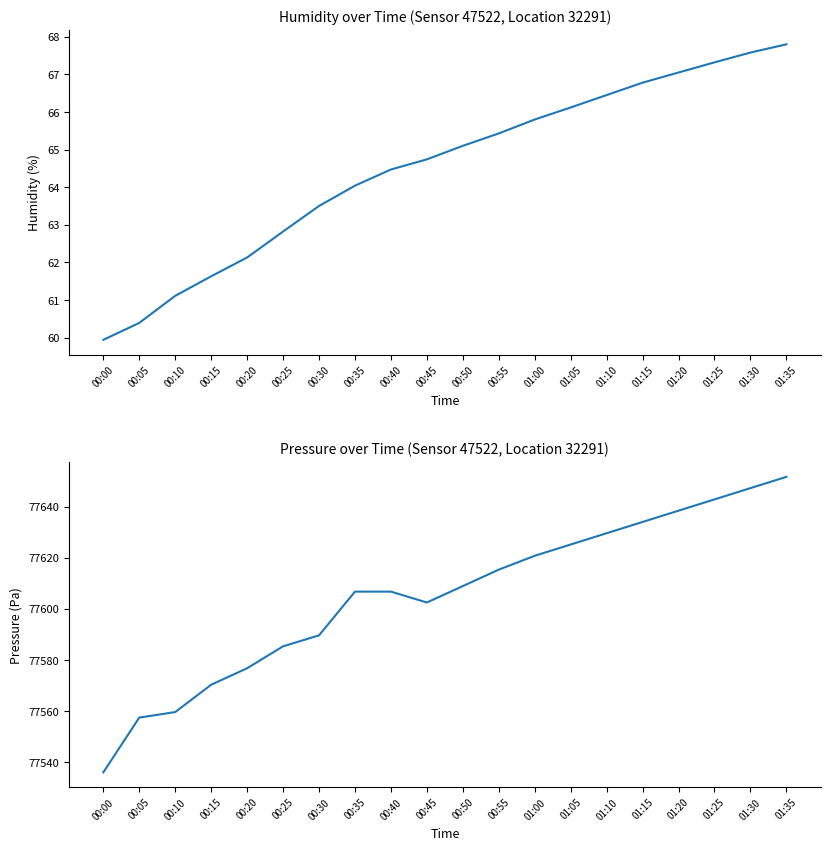

Is it true that humidity equals 93.1 at 00:25?

False